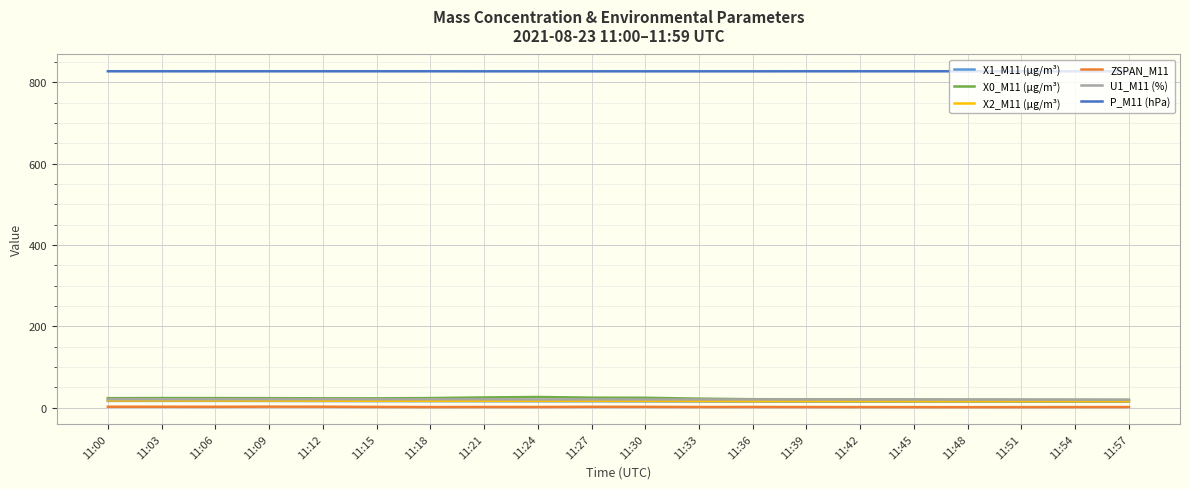

True or false: ZSPAN_M11 and U1_M11 (%) cross at least once.

False